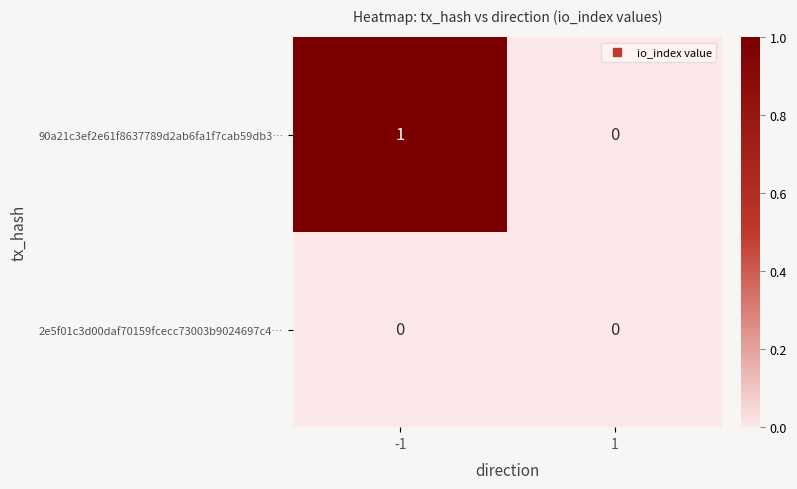

At -1, list the series in order from largest to smallest.

90a21c3ef2e61f8637789d2ab6fa1f7cab59db3…, 2e5f01c3d00daf70159fcecc73003b9024697c4…